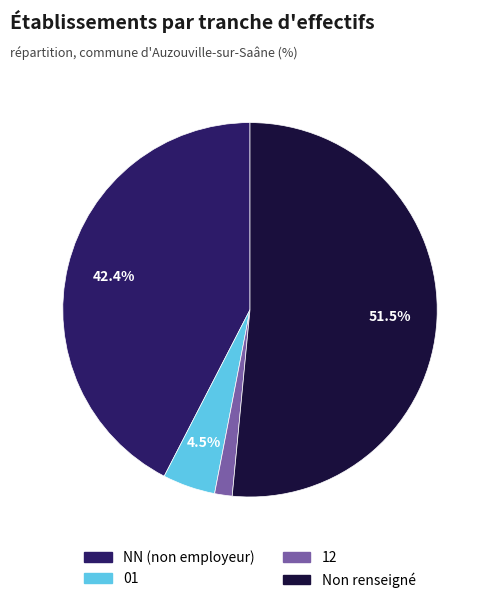

Does any single category account for the majority?

Yes